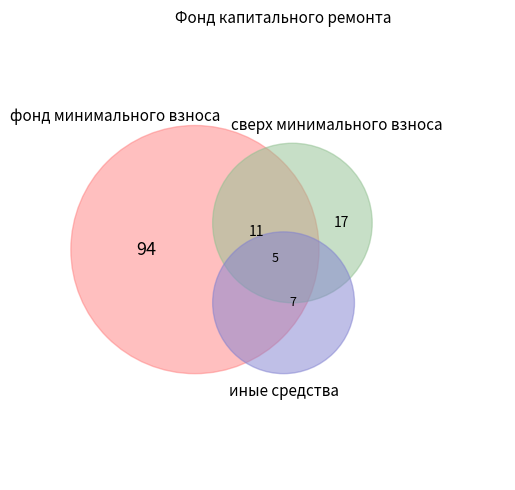

Is it true that Строительный контроль теплоснабжения is 1% of the pie?

False